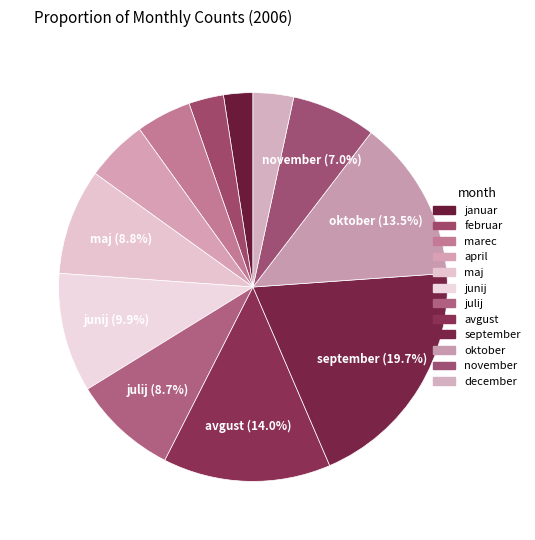

Rank the categories by value from highest to lowest.

september, avgust, oktober, junij, maj, julij, november, april, marec, december, februar, januar